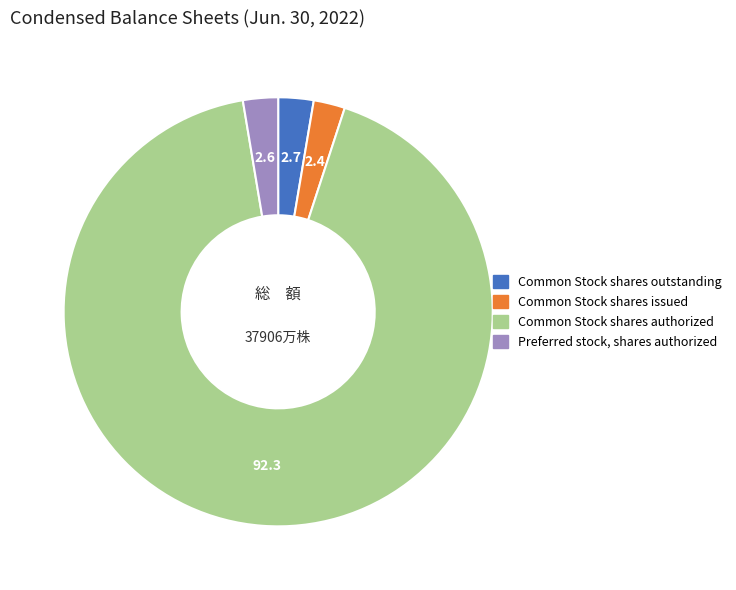

True or false: Common Stock shares issued accounts for 2% of the total.

True